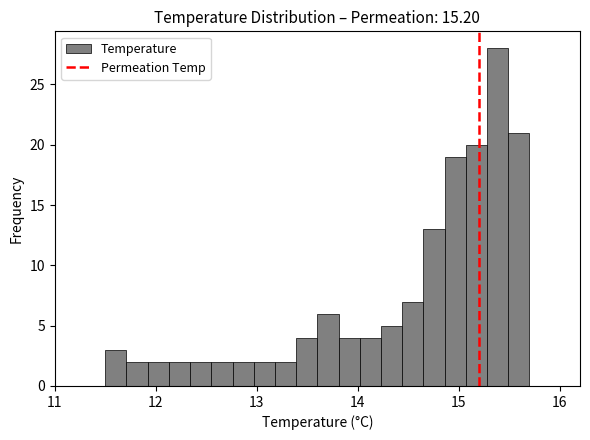

Around what value on the x-axis is the tallest bar? Give the approximate position of its centre, as read against the axis.

15.4